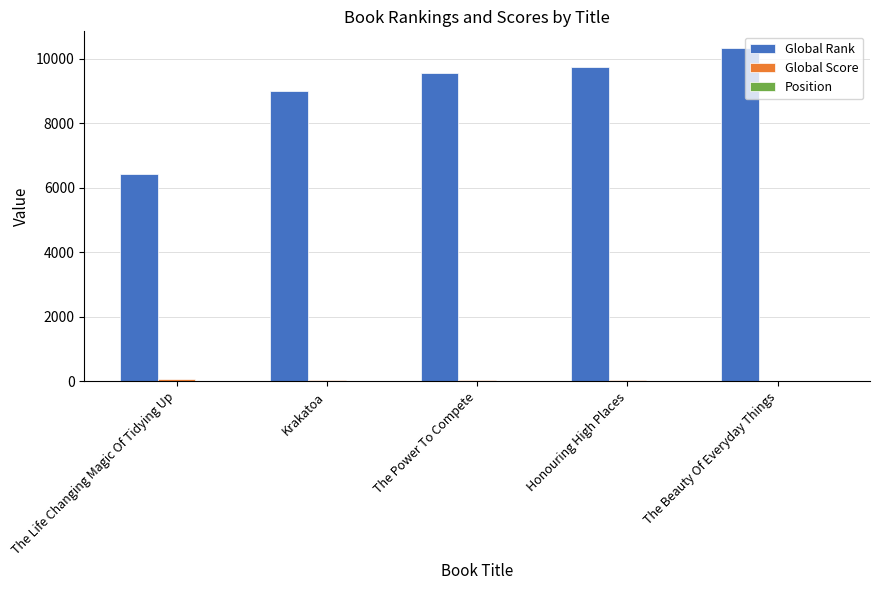

What is the maximum value shown in the chart?

10341